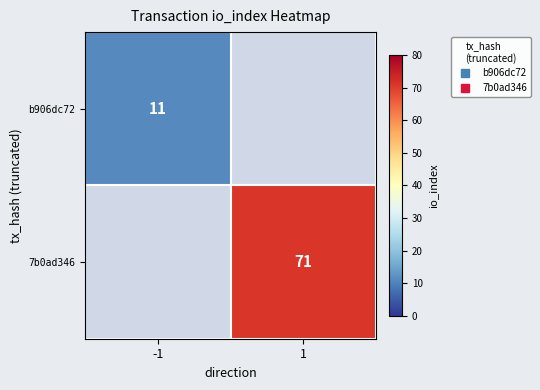

What is the total value across all series at -1?

11